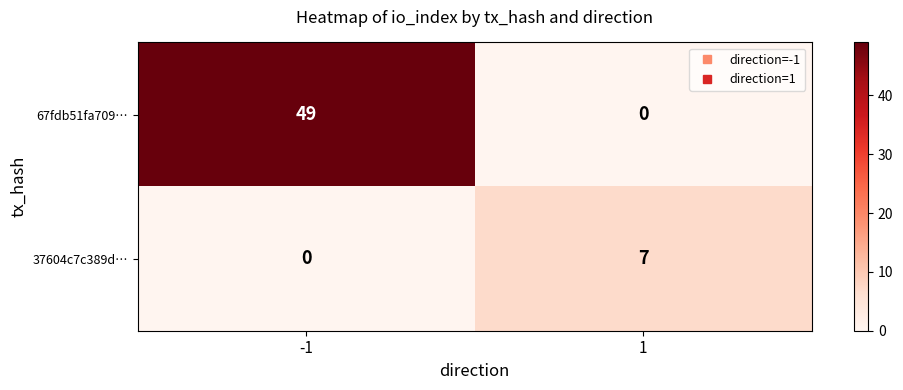

Rank the series by their average value, from highest to lowest.

67fdb51fa709…, 37604c7c389d…